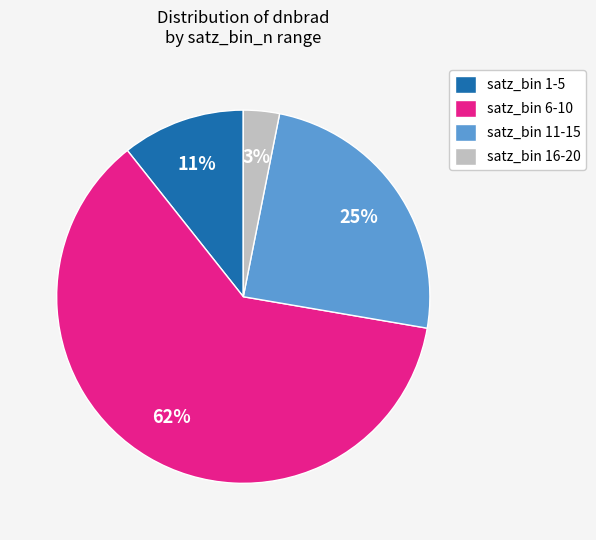

Do satz_bin 11-15 and satz_bin 6-10 together represent more than half of the pie?

Yes